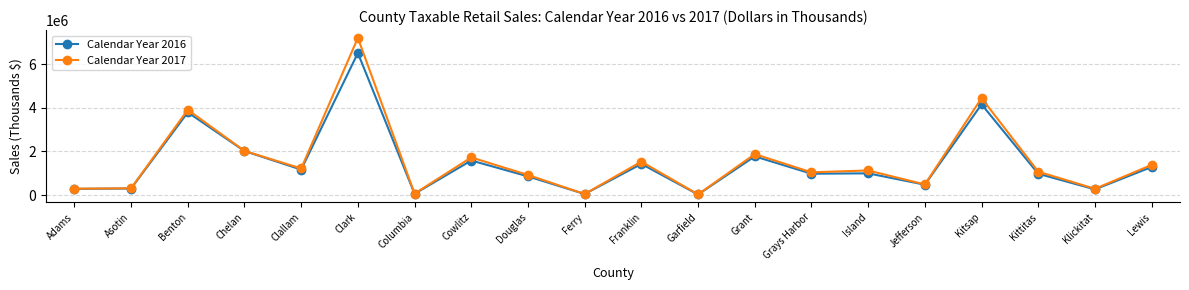

At how many categories does at least one series exceed 4492152?

1